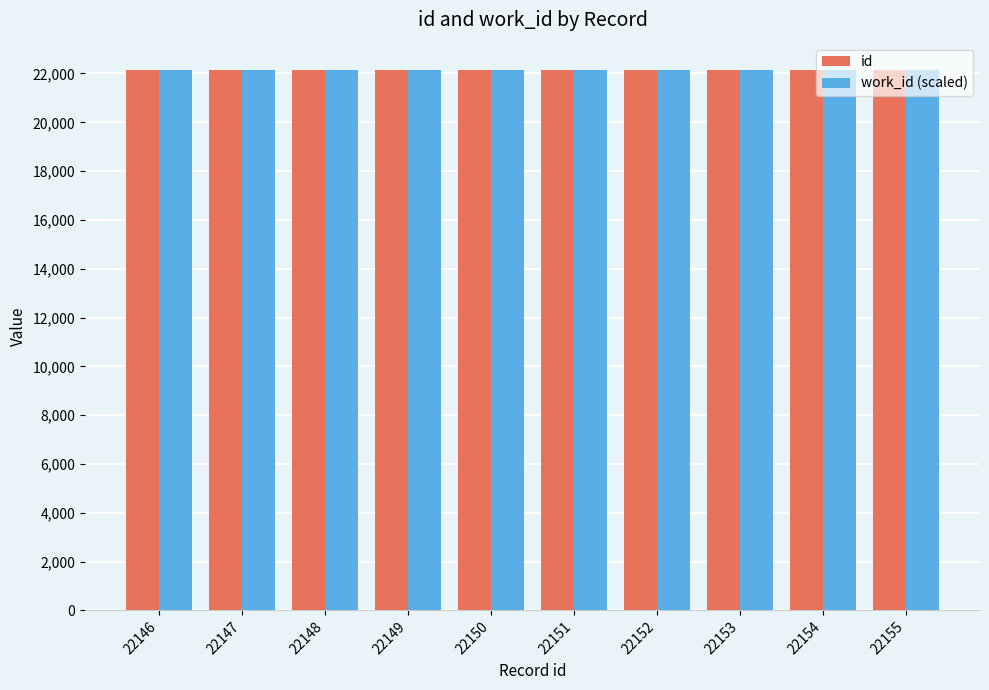

Is it true that id equals 22151 at 22151?

True